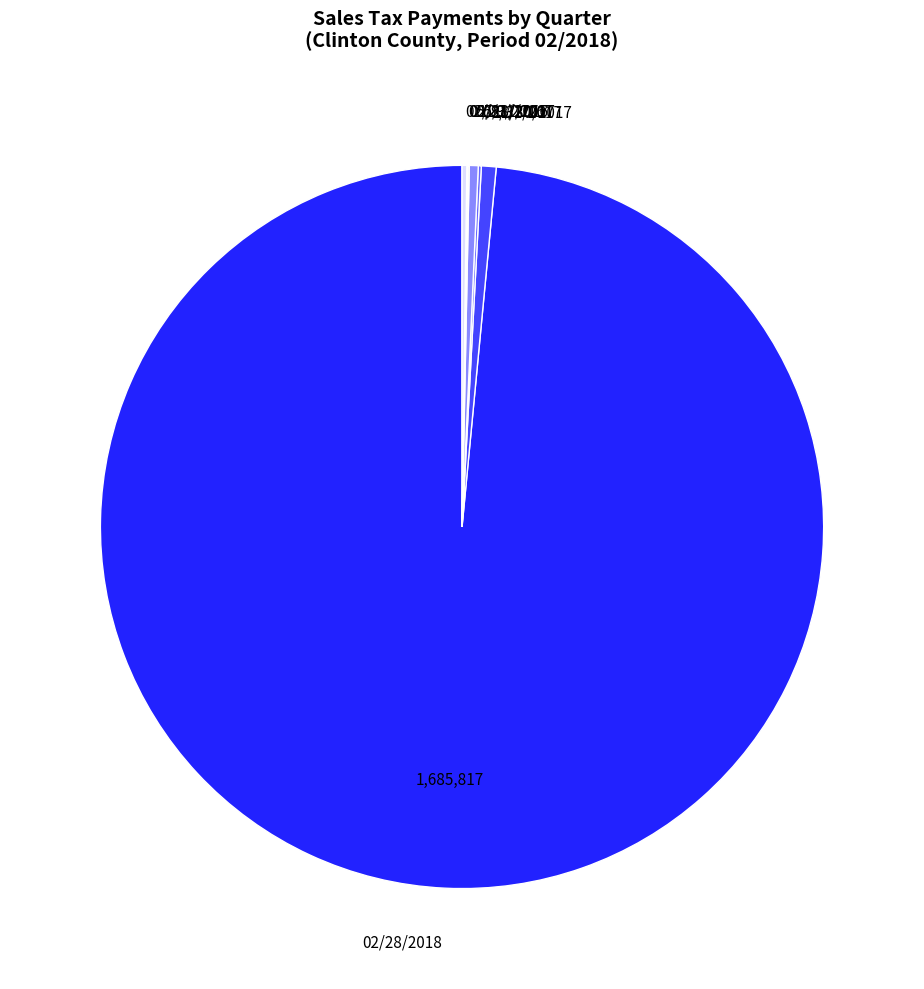

Is it true that 05/31/2017 is 9% of the pie?

False